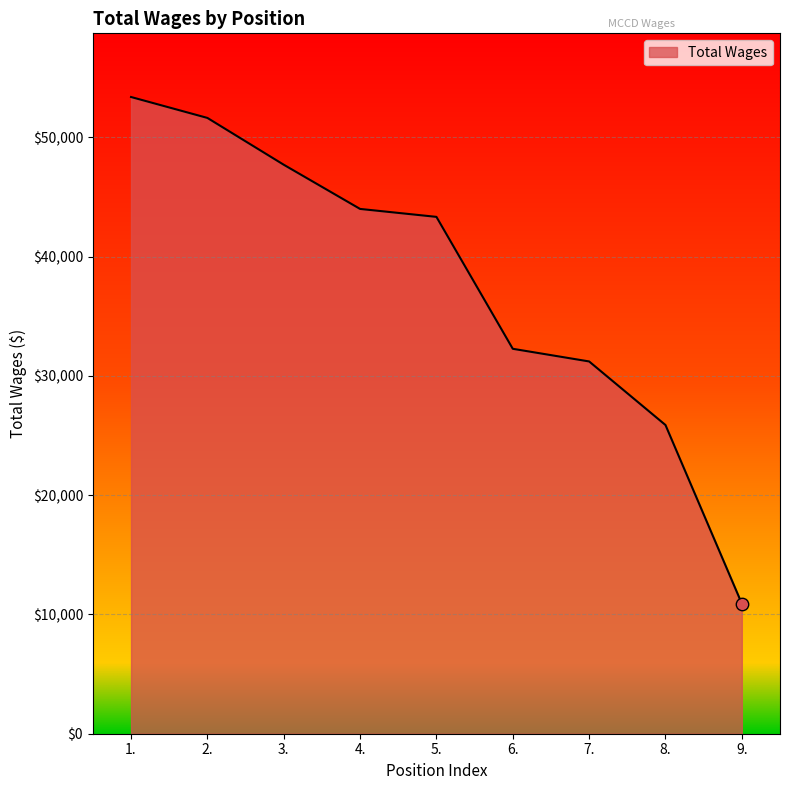

What is the change in value from 1. to 3.?

-5679